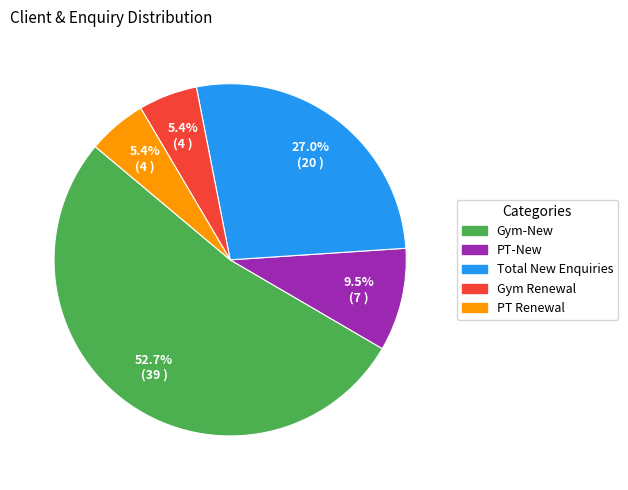

To the nearest percent, what percentage of the pie is PT Renewal?

5%